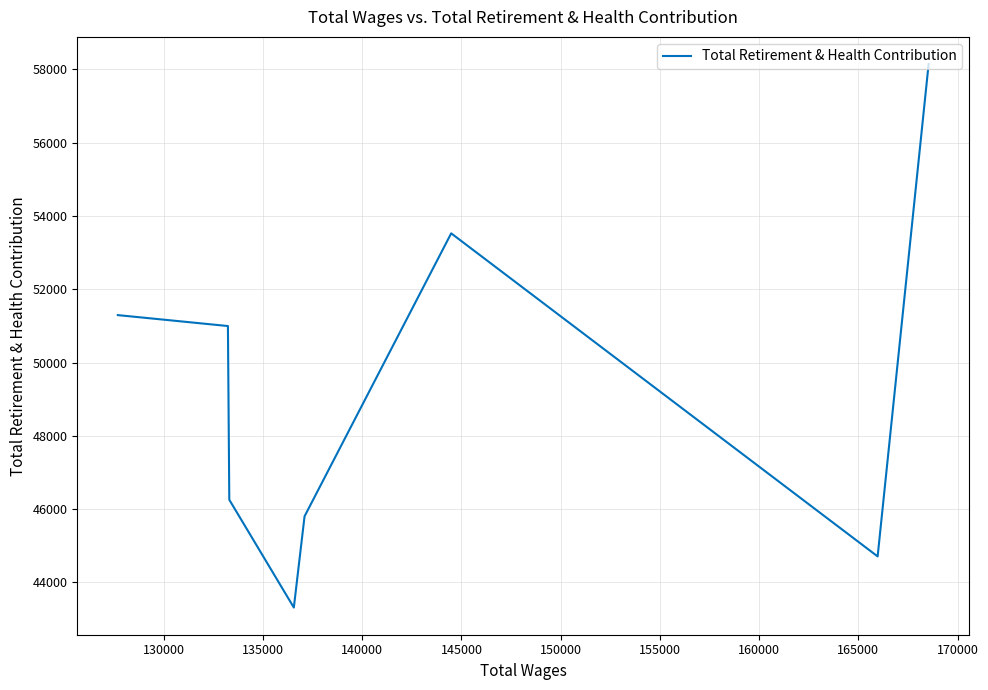

What is the difference between the maximum and minimum values?

14827